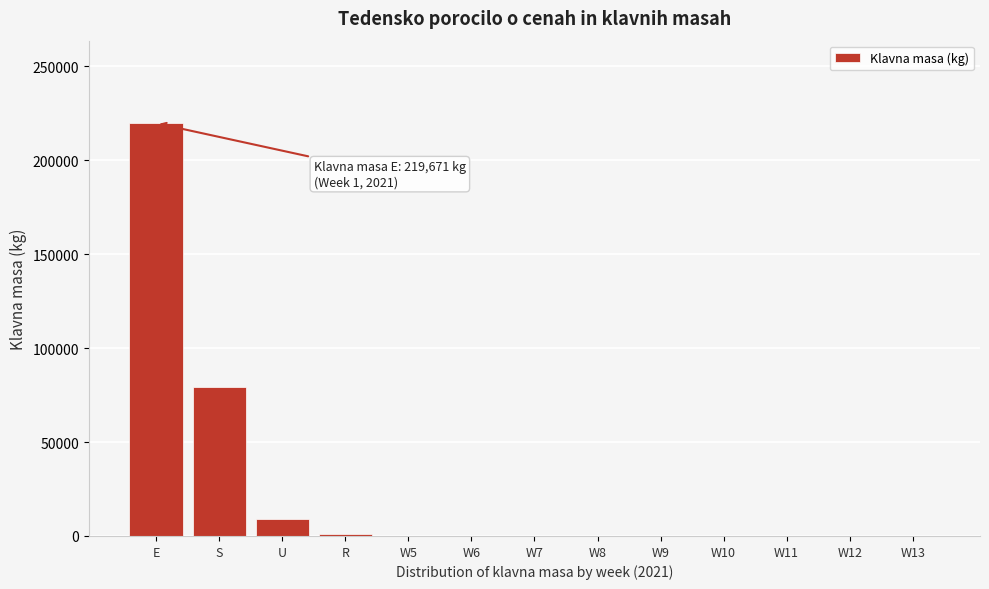

What is the change in value from E to W9?

-219671